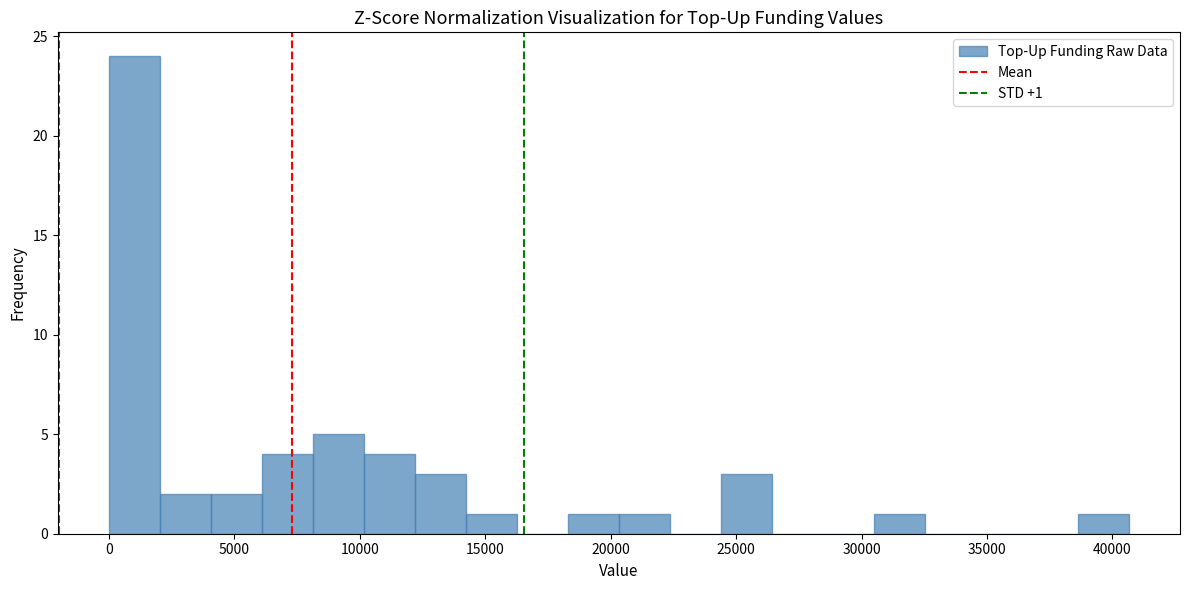

Over which range of the x-axis is the bar tallest?

0 to 2000